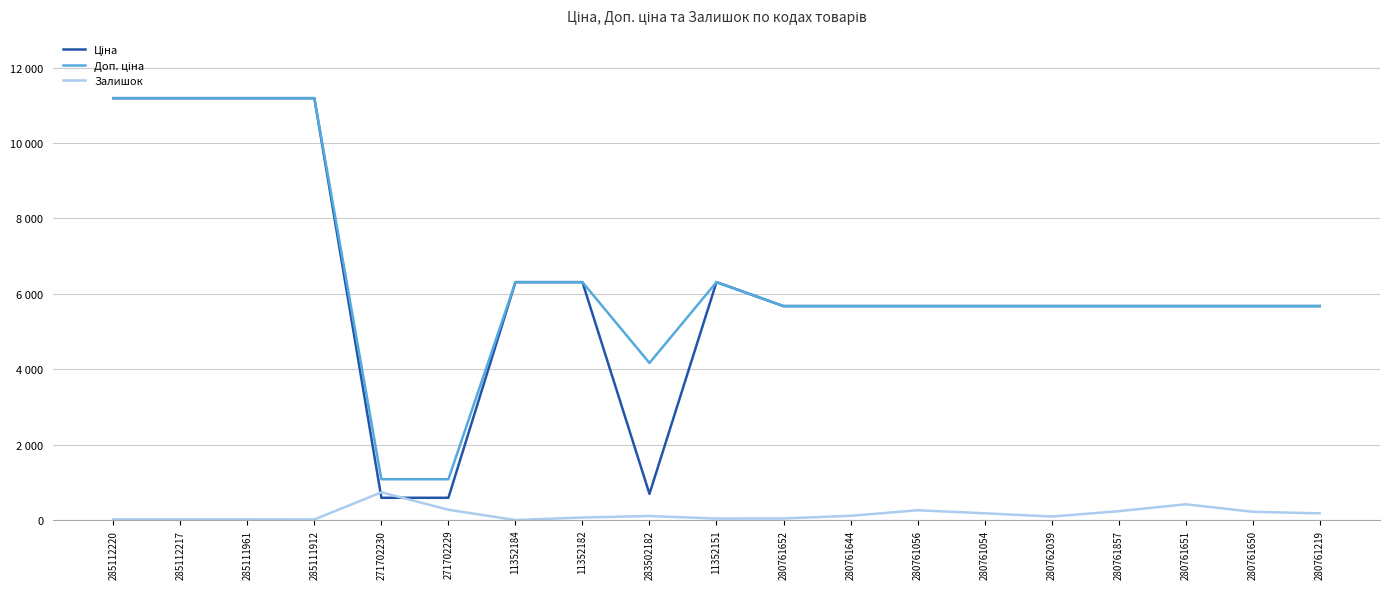

The value of Ціна at 280761651 is 5673.8. True or false?

True